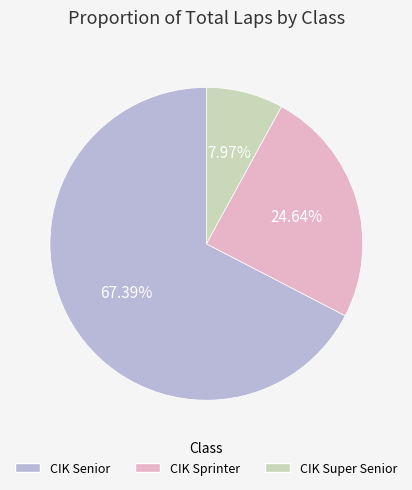

To the nearest percent, what percentage of the pie is CIK Super Senior?

8%